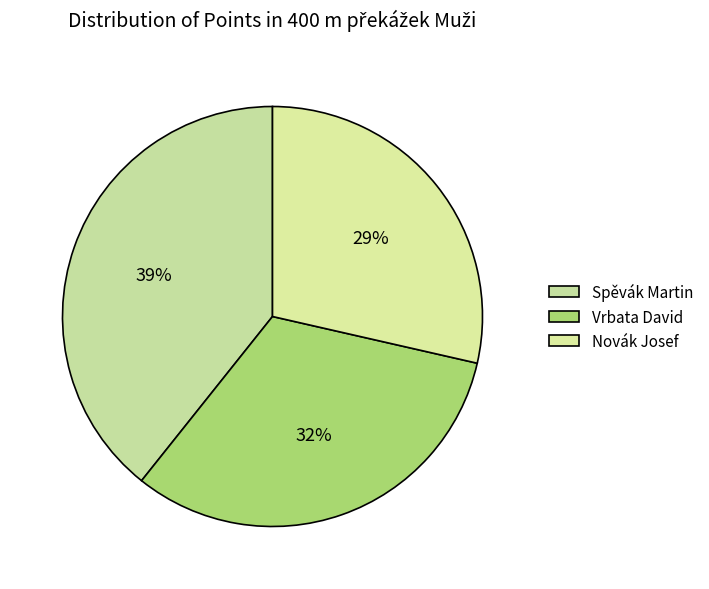

To the nearest percent, what is the difference between the Vrbata David and Spěvák Martin slice percentages?

7%